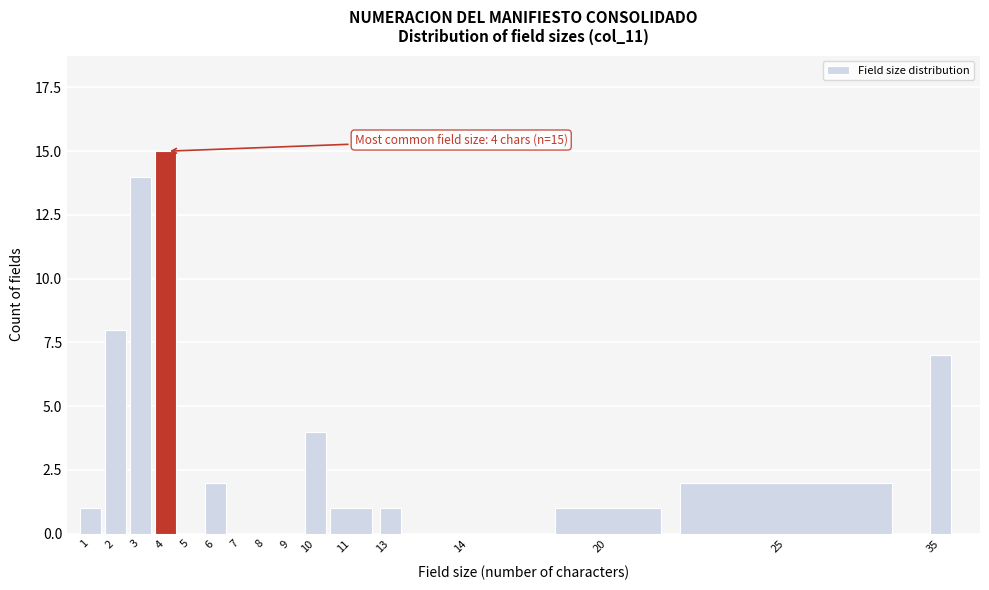

Reading left to right, transcribe all the data shown in this chart.

1=1	2=8	3=14	4=15	5=0	6=2	7=0	8=0	9=0	10=4	11=1	13=1	14=0	20=1	25=2	35=7